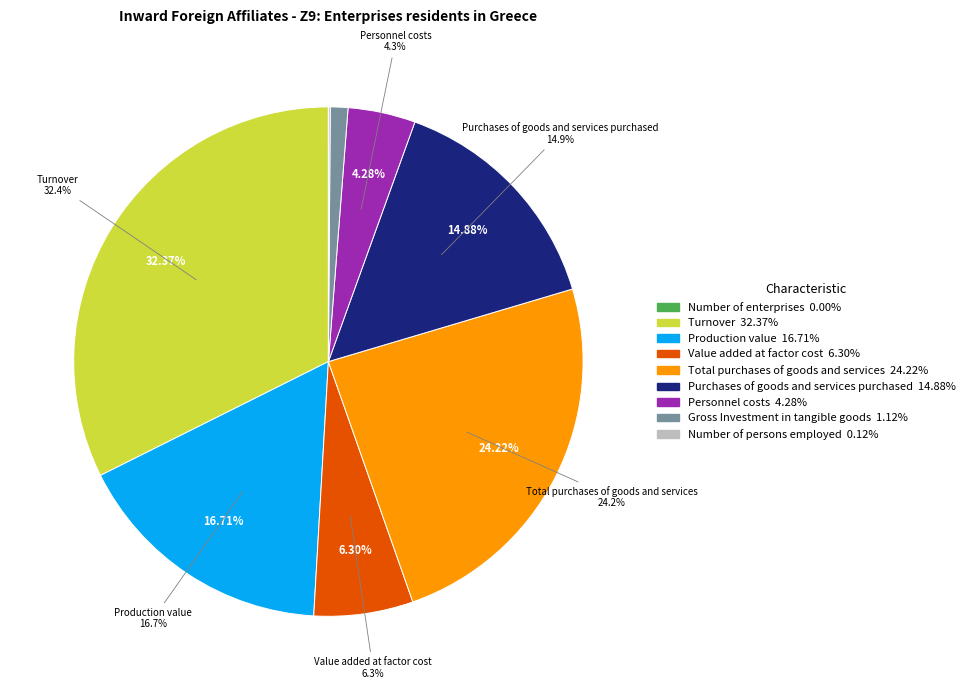

Does any single category account for the majority?

No